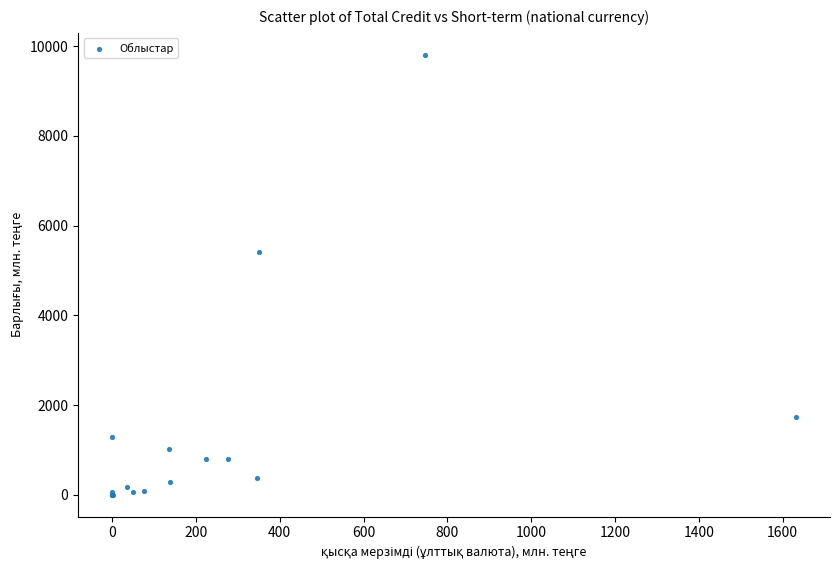

What Y value in the scatter plot is closest to 4902?

5405.6